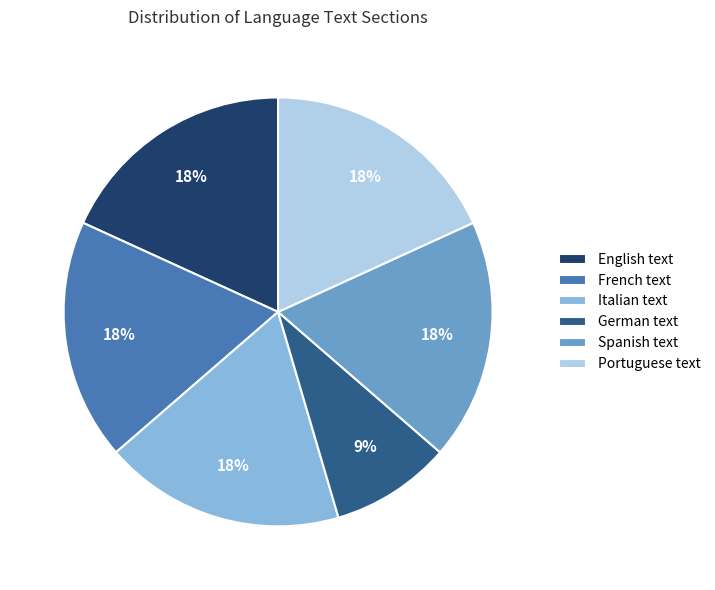

How many slices are in this pie chart?

6